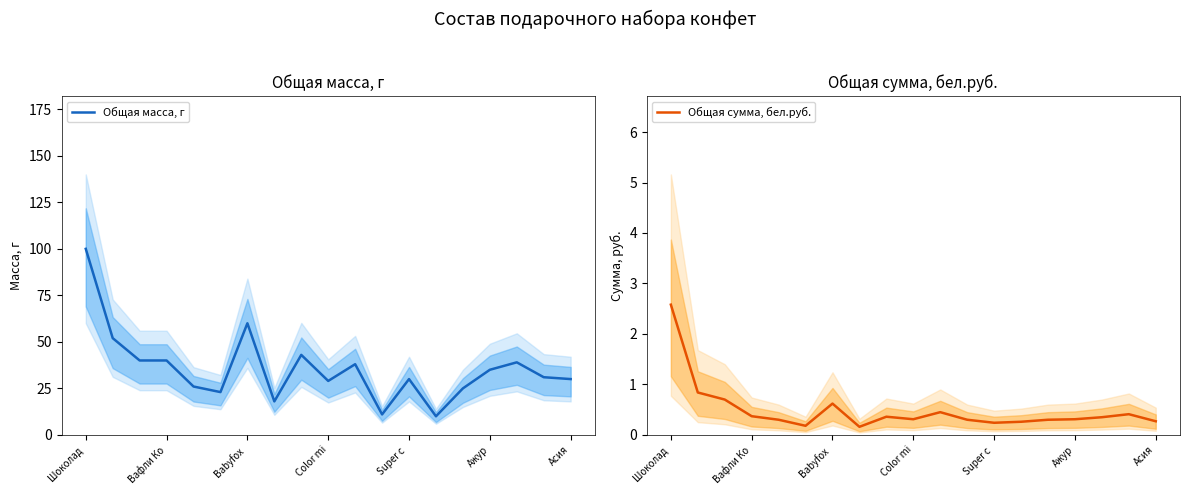

Which category has the highest value in the Общая масса, г series?

Шоколад 